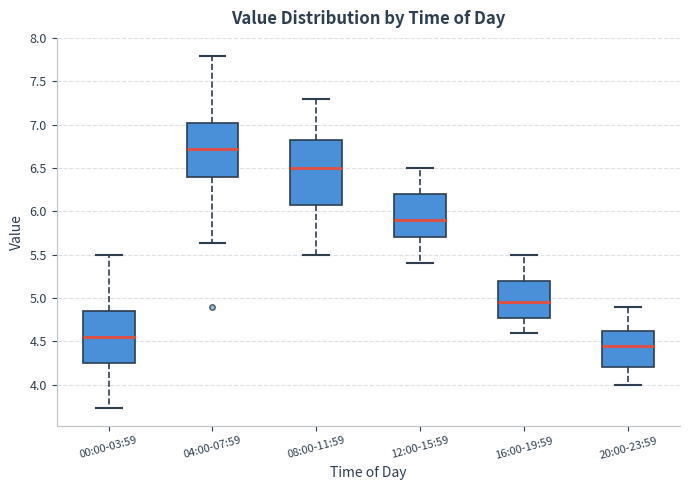

Reading left to right, read every box against the y-axis: the position of its median line, the range the box covers, and the ends of its whiskers. The values are not printed on the chart, so give them approximately, as read against the axis.

00:00-03:59: median 4.55, box 4.25 to 4.85, whiskers 3.75 to 5.50
04:00-07:59: median 6.70, box 6.40 to 7.05, whiskers 5.65 to 7.80
08:00-11:59: median 6.50, box 6.10 to 6.85, whiskers 5.50 to 7.30
12:00-15:59: median 5.90, box 5.70 to 6.20, whiskers 5.40 to 6.50
16:00-19:59: median 4.95, box 4.80 to 5.20, whiskers 4.60 to 5.50
20:00-23:59: median 4.45, box 4.20 to 4.65, whiskers 4.00 to 4.90